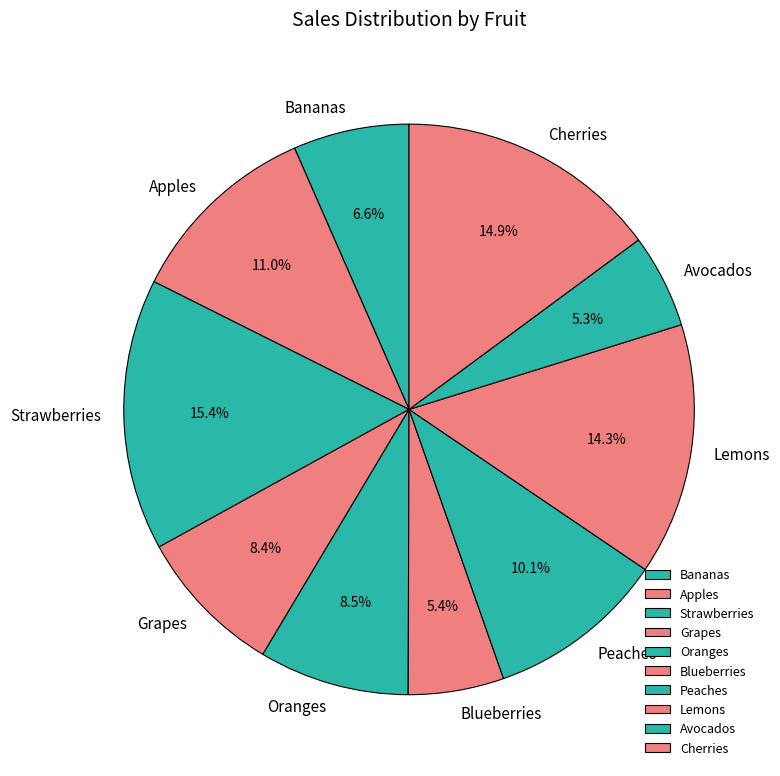

Is there any slice that represents more than half of the pie?

No